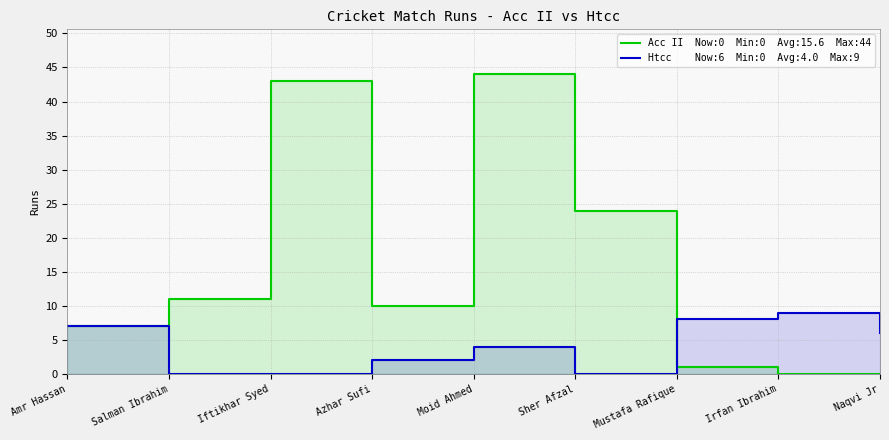

What is the label of the 6th point from the left?

Sher Afzal